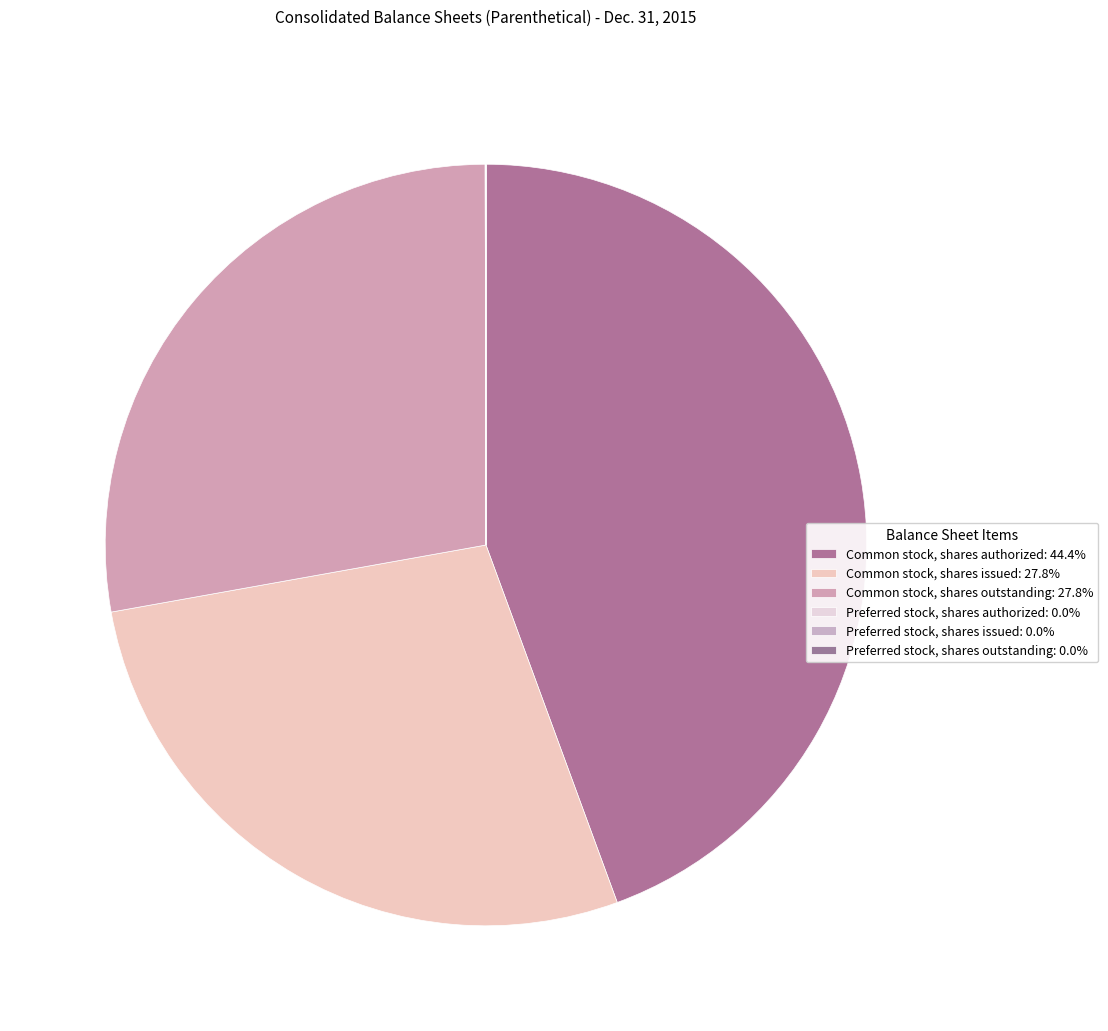

How much of the chart is everything except Preferred stock, shares authorized?

100.0%